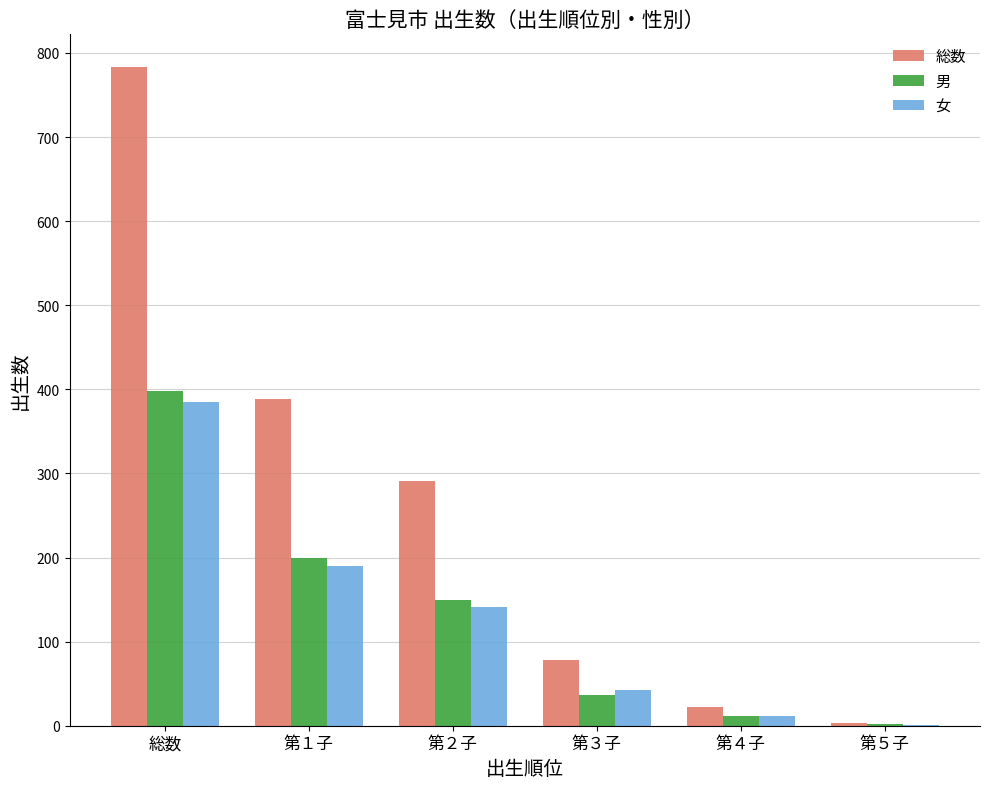

What is the greatest value displayed?

783